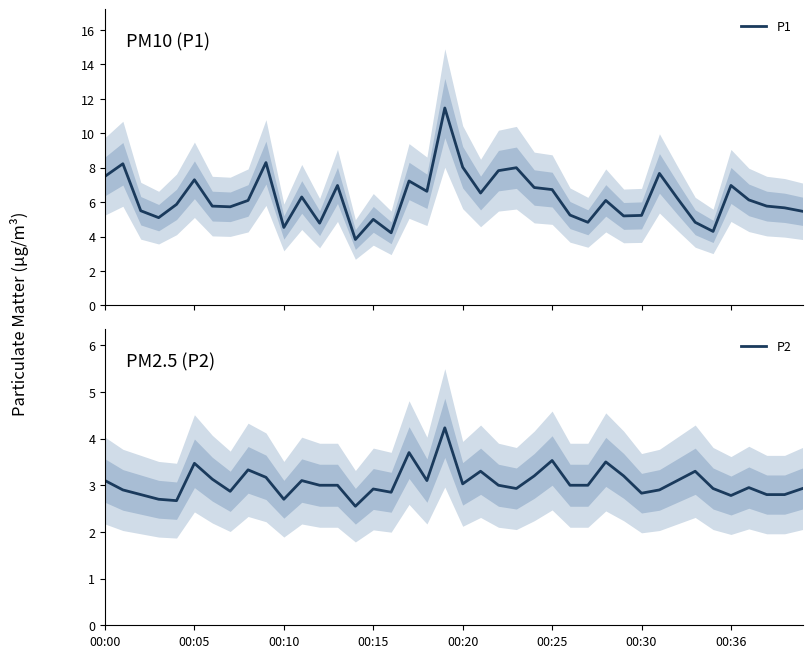

How many values in the P1 series are below 6?

19